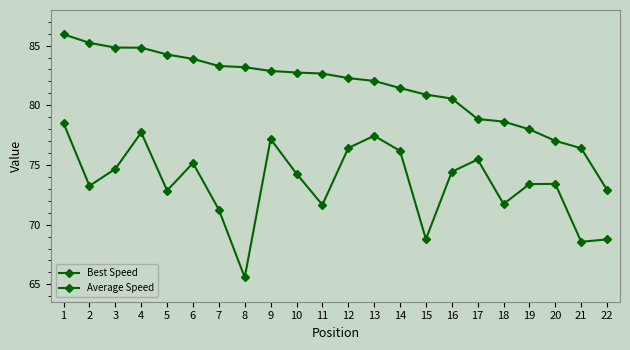

Where does the Average Speed series first go above 74?

1